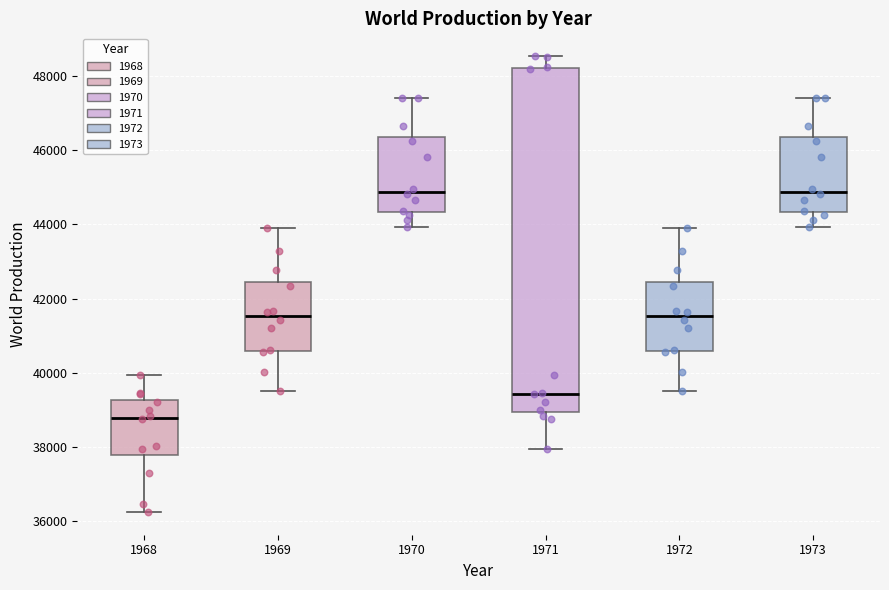

Where is the lower edge of the box at x = 1969 on the y-axis? The values are not printed on the chart, so give them approximately, as read against the axis.

40600